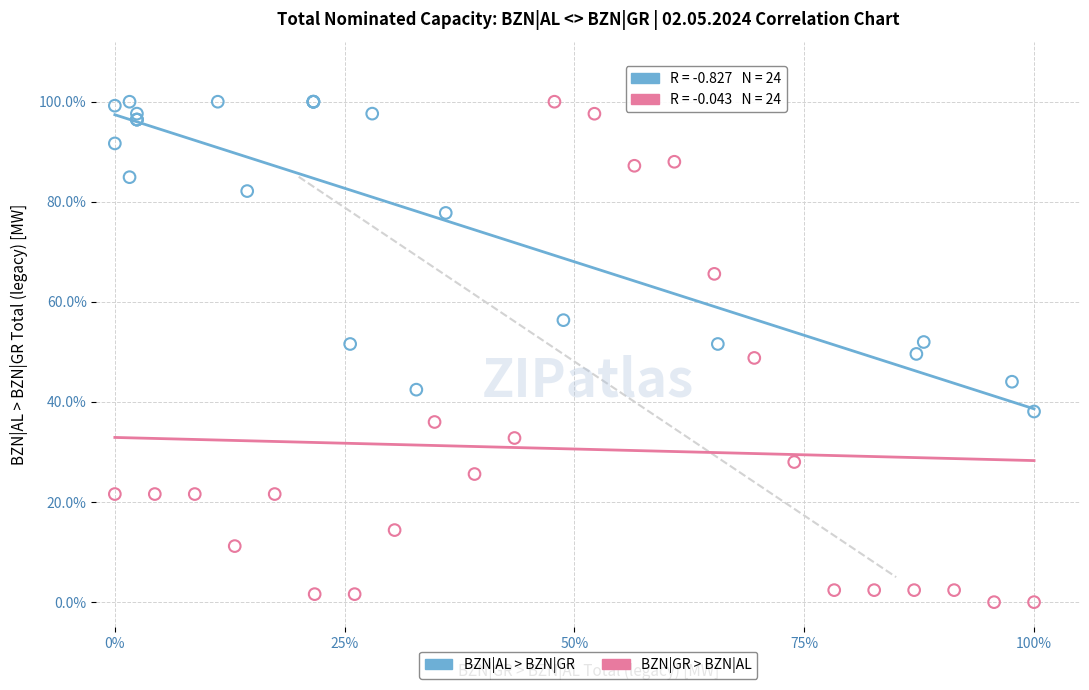

What are all the series names shown in the legend?

BZN|AL > BZN|GR, BZN|GR > BZN|AL